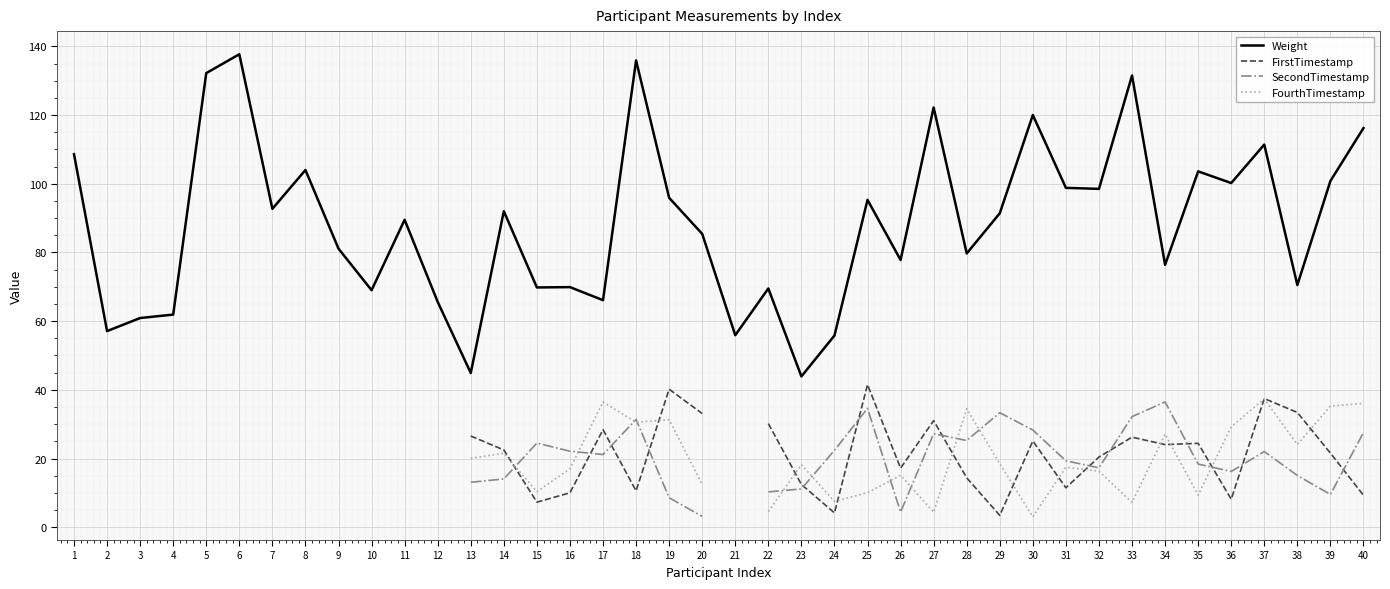

Does the chart display data point markers on the line(s)?

No